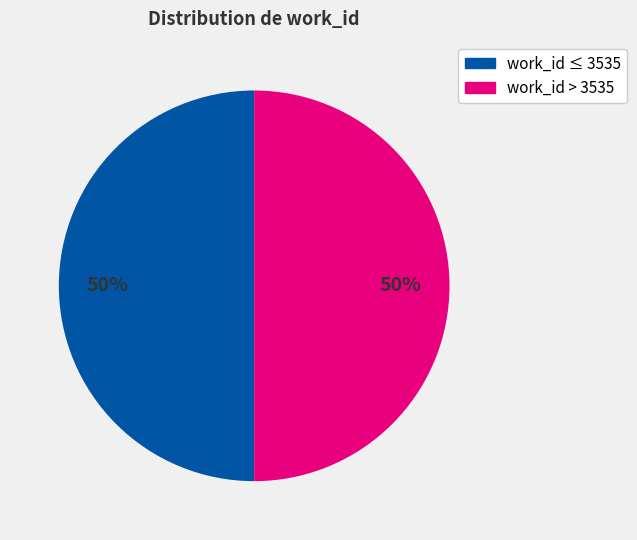

To the nearest percent, what is the average slice percentage?

50%